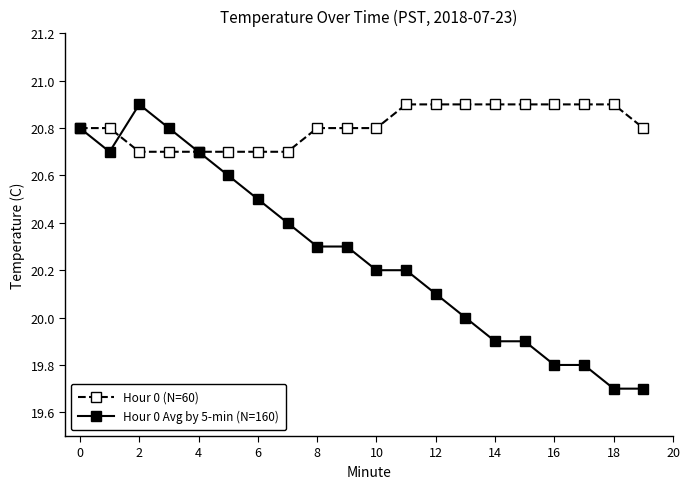

Rank the series by their average value, from lowest to highest.

Hour 0 Avg by 5-min (N=160), Hour 0 (N=60)